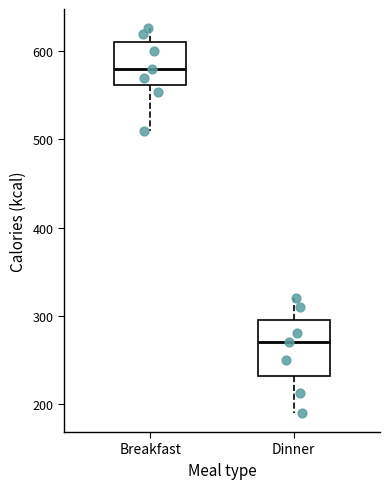

Reading left to right, read every box against the y-axis: the position of its median line, the range the box covers, and the ends of its whiskers. The values are not printed on the chart, so give them approximately, as read against the axis.

Breakfast: median 580, box 560 to 610, whiskers 510 to 630
Dinner: median 270, box 230 to 300, whiskers 190 to 320